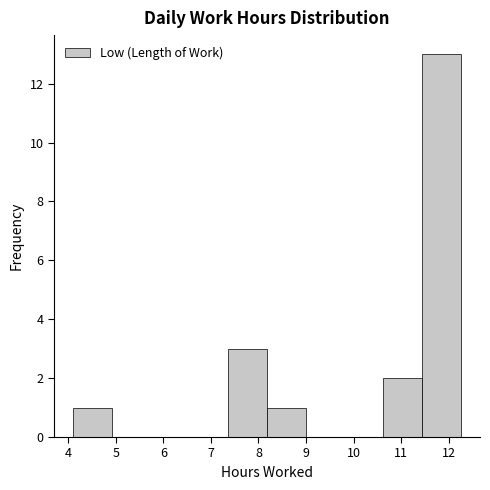

Reading left to right, transcribe this chart: for each bar, give the range it covers on the x-axis and its height. Neither the bar edges nor the heights are printed on the chart, so give them approximately, as read against the axes.

4.1 to 4.9: 1
4.9 to 5.7: 0
5.7 to 6.6: 0
6.6 to 7.4: 0
7.4 to 8.2: 3
8.2 to 9.0: 1
9.0 to 9.8: 0
9.8 to 10.6: 0
10.6 to 11.4: 2
11.4 to 12.3: 13